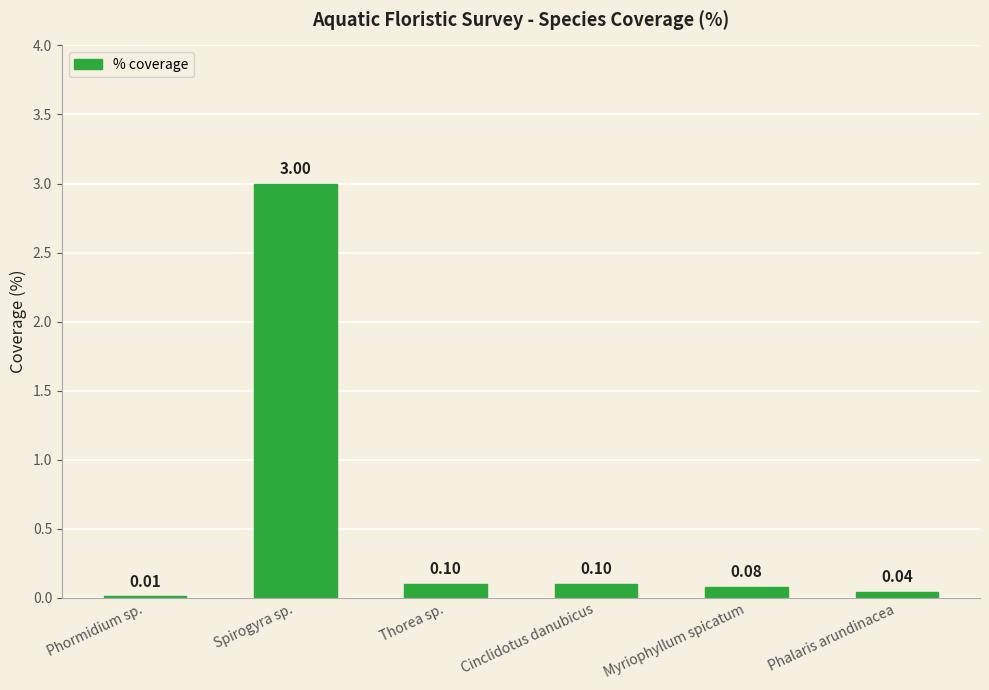

Which category has the highest value across all series?

Spirogyra sp.